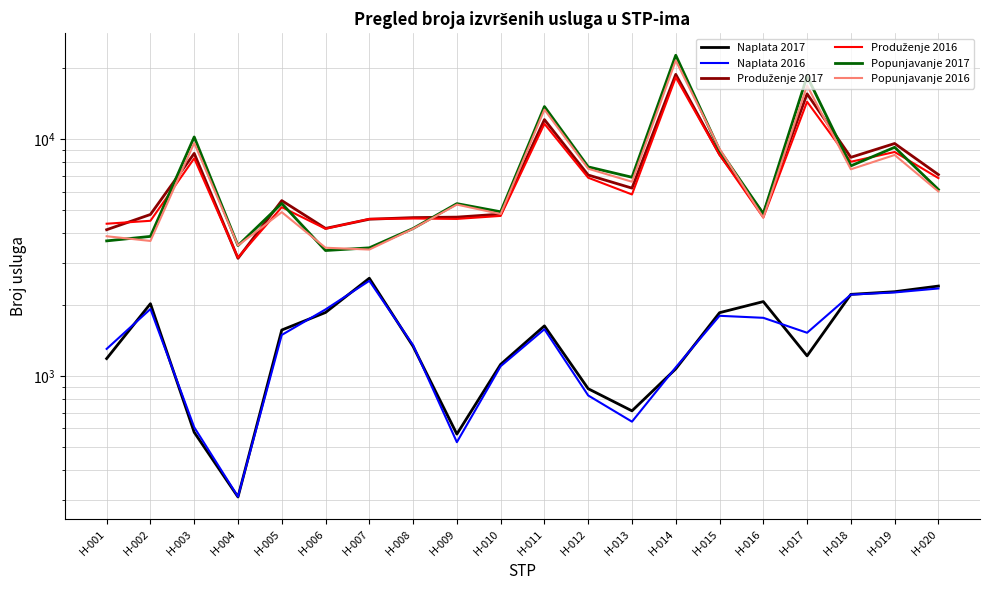

True or false: Popunjavanje 2016 and Popunjavanje 2017 intersect in this chart.

True